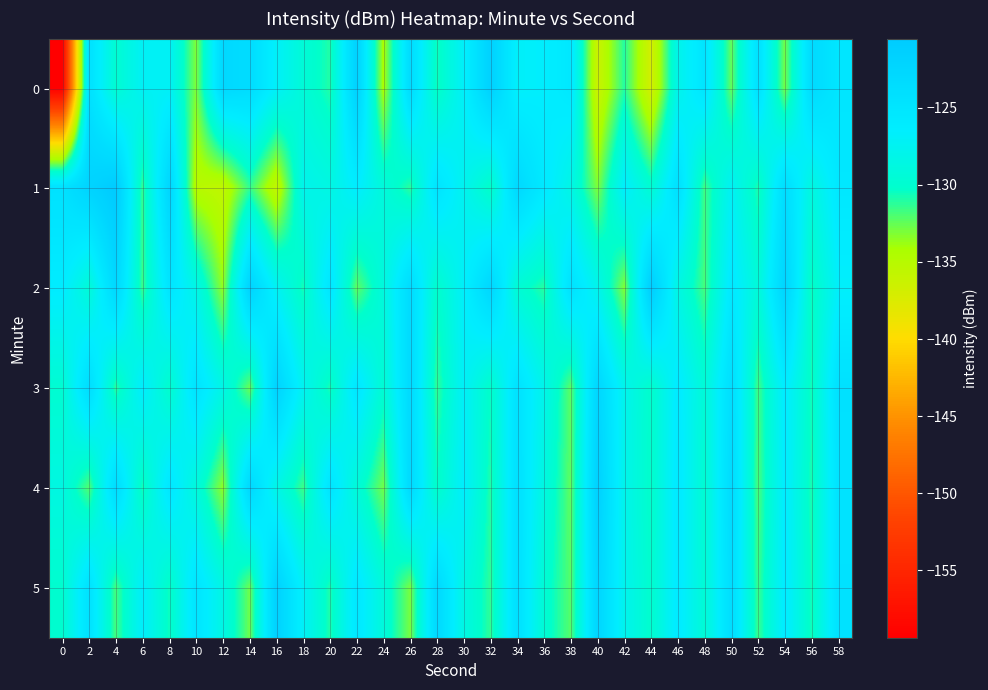

Between 40 and 12, which is larger?

12